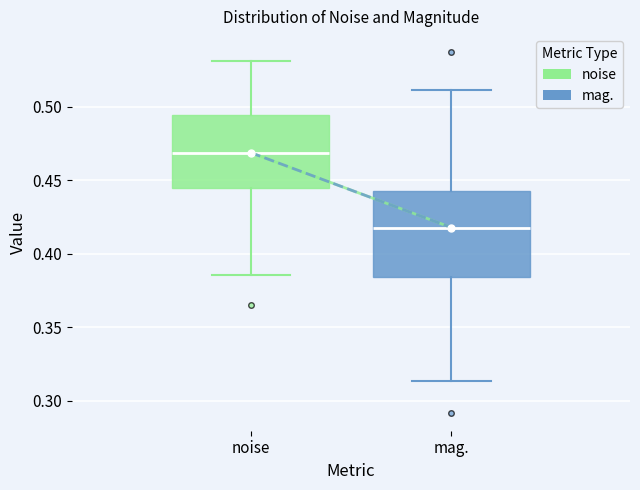

Reading left to right, transcribe this box plot: for each box, give where its median line is, the range the box spans, and where its two whiskers end, as read against the y-axis. The values are not printed on the chart, so give them approximately, as read against the axis.

noise: median 0.470, box 0.445 to 0.495, whiskers 0.385 to 0.530
mag.: median 0.420, box 0.385 to 0.440, whiskers 0.315 to 0.510